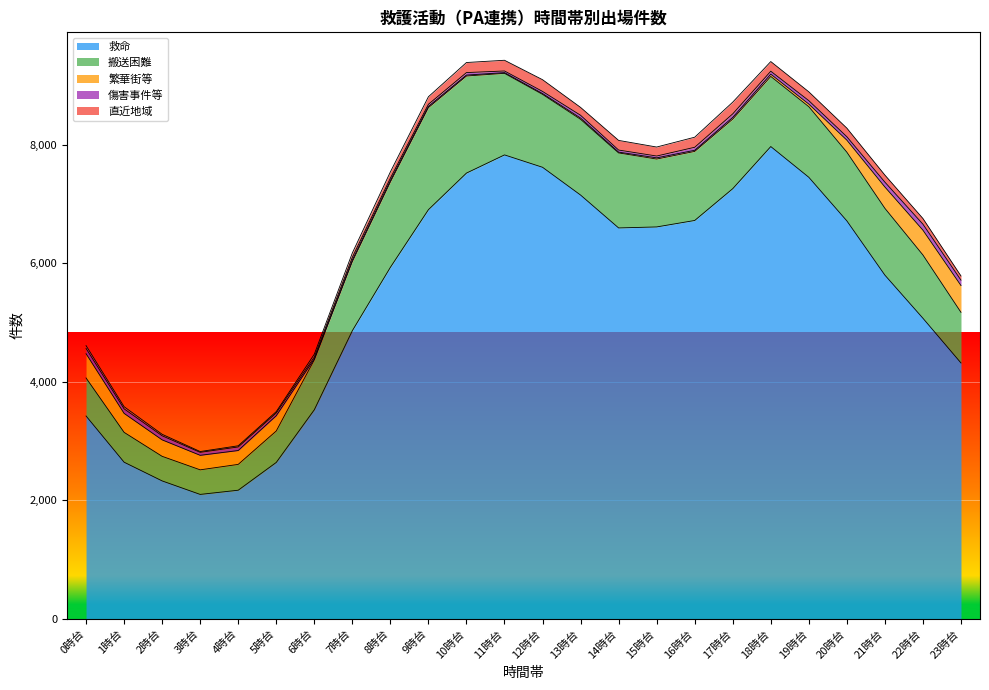

Where is the first local maximum for 傷害事件等?

4時台